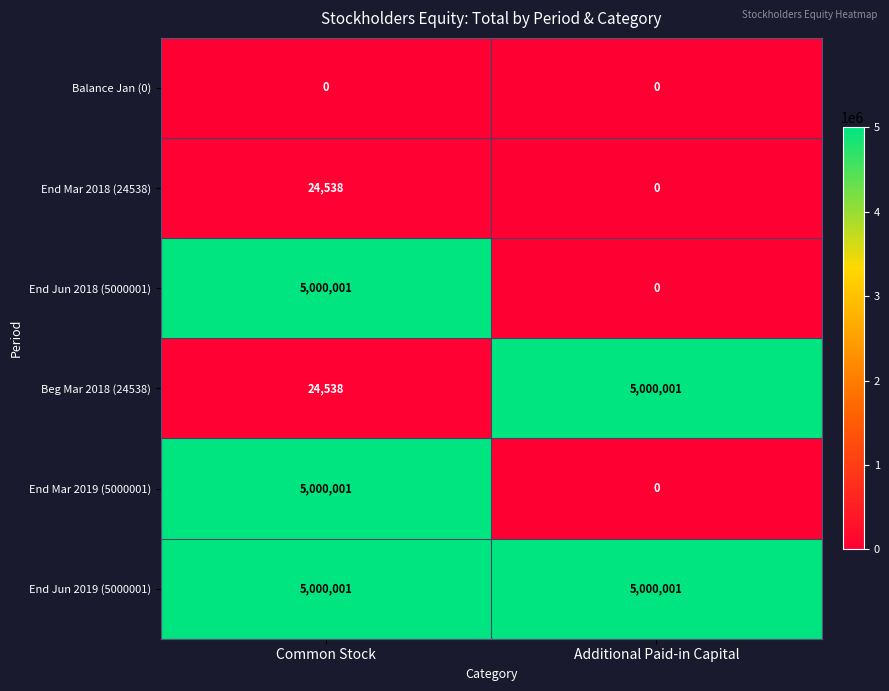

What is the maximum value shown in the chart?

5000001